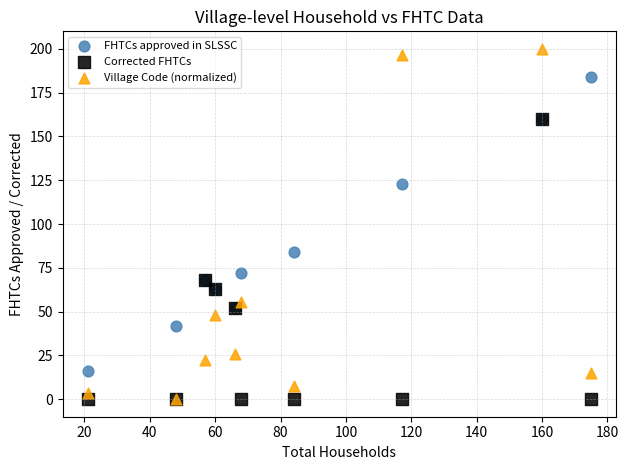

In the FHTCs approved in SLSSC series, what Y value is closest to 100?

84.0